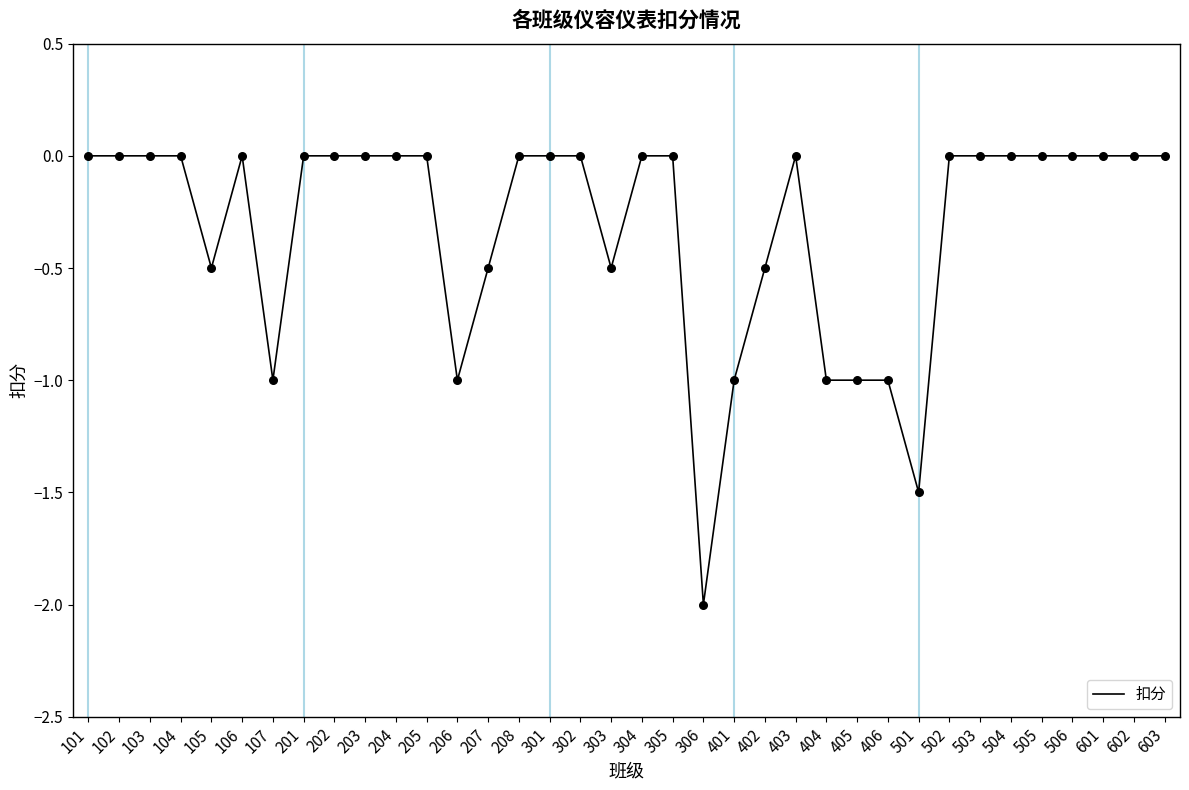

What is the change in value from 206 to 207?

+0.5